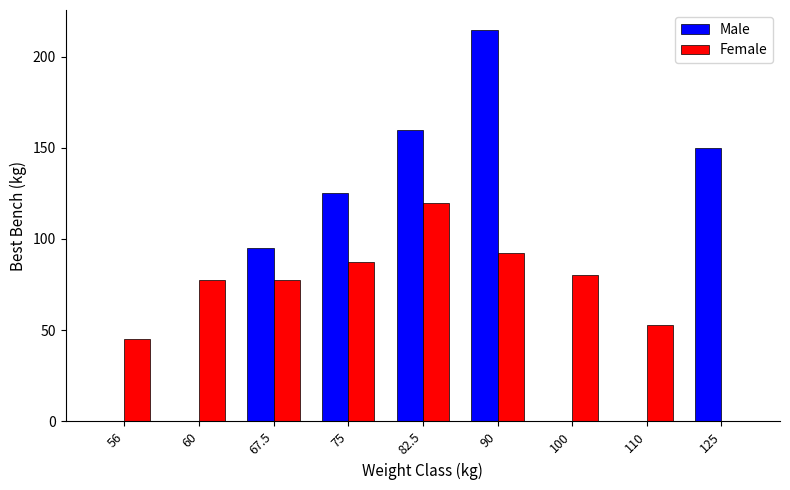

The value of Male at 60 is 0.0. True or false?

True